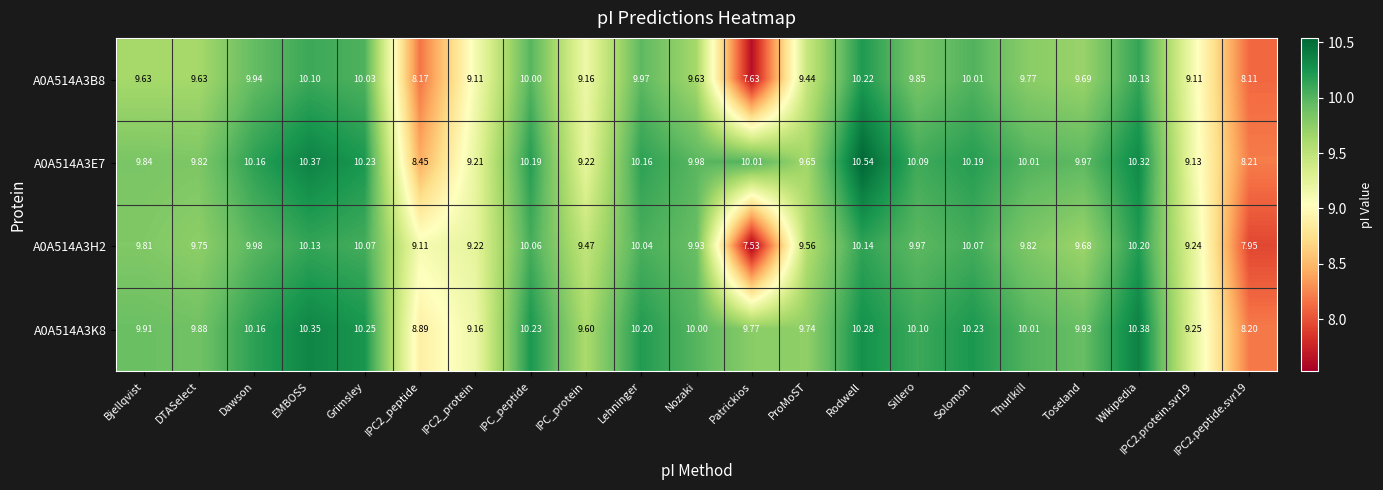

At which category is the sum across all series the highest?

Rodwell